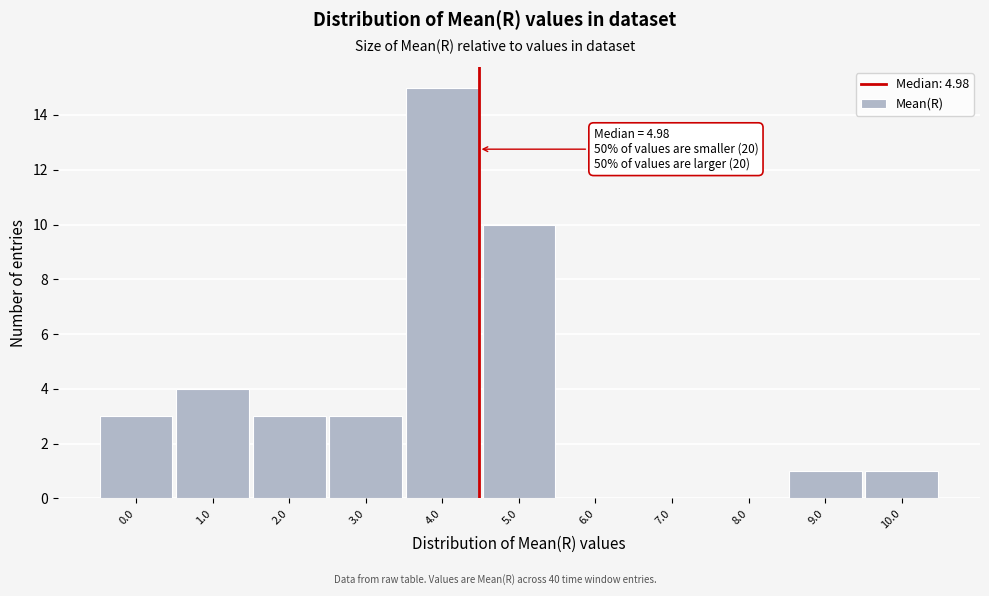

Reading right to left, what are all the values shown in this chart?

10.0=1	9.0=1	8.0=0	7.0=0	6.0=0	5.0=10	4.0=15	3.0=3	2.0=3	1.0=4	0.0=3